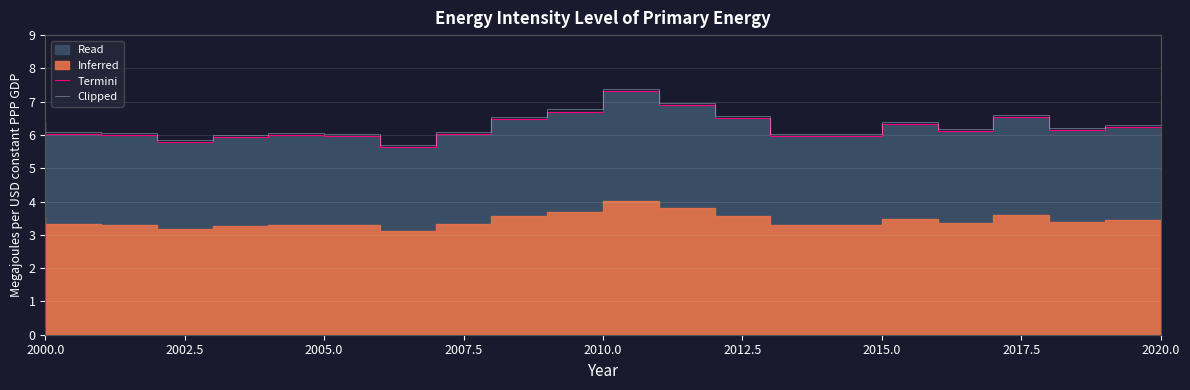

True or false: Clipped has a value of 4.4 at 2010.0.

False